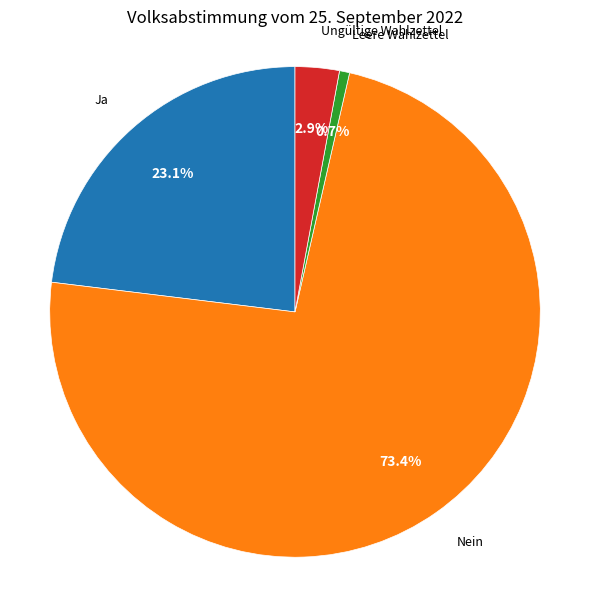

How many segments does this pie chart have?

4